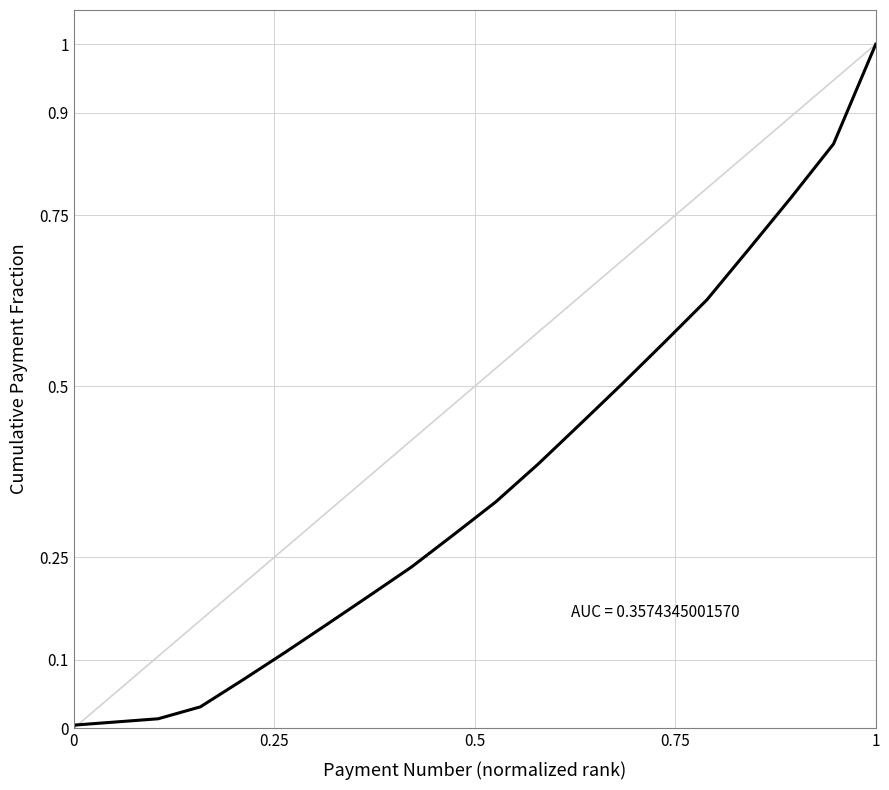

How many lines are shown in the chart?

1